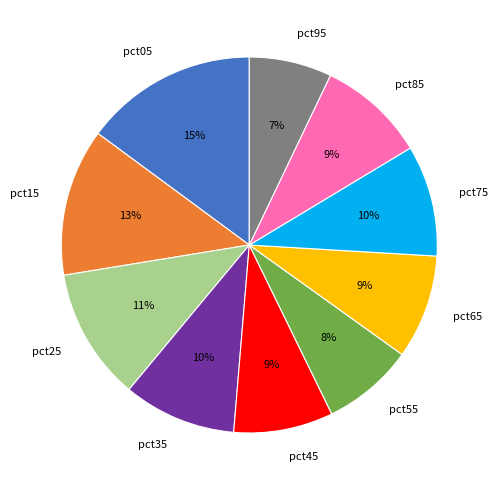

Is there any slice that represents more than half of the pie?

No